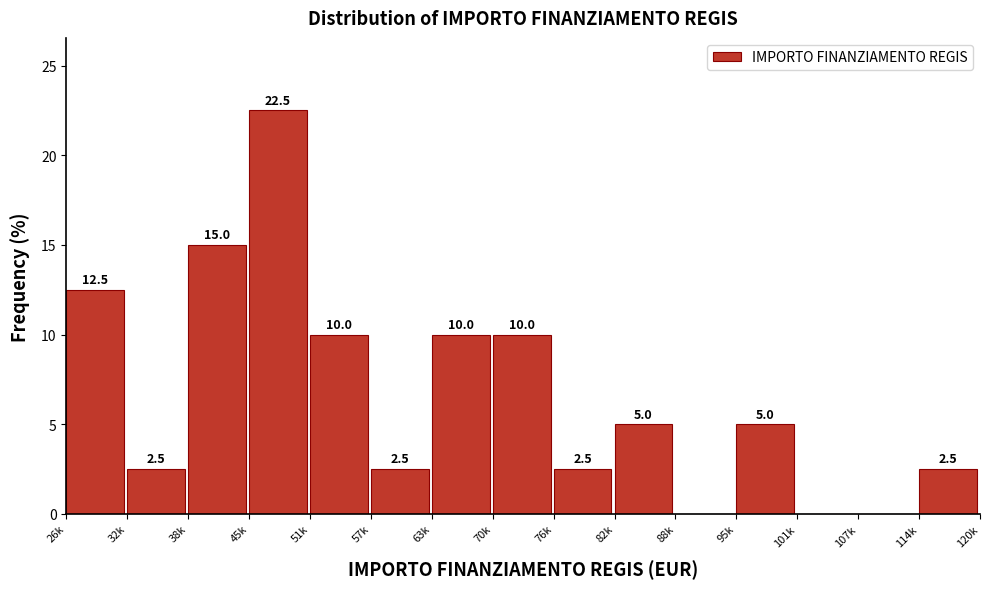

Reading right to left, list all the values displayed in this chart.

114k=2.5	107k=0.0	101k=0.0	95k=5.0	88k=0.0	82k=5.0	76k=2.5	70k=10.0	63k=10.0	57k=2.5	51k=10.0	45k=22.5	38k=15.0	32k=2.5	26k=12.5